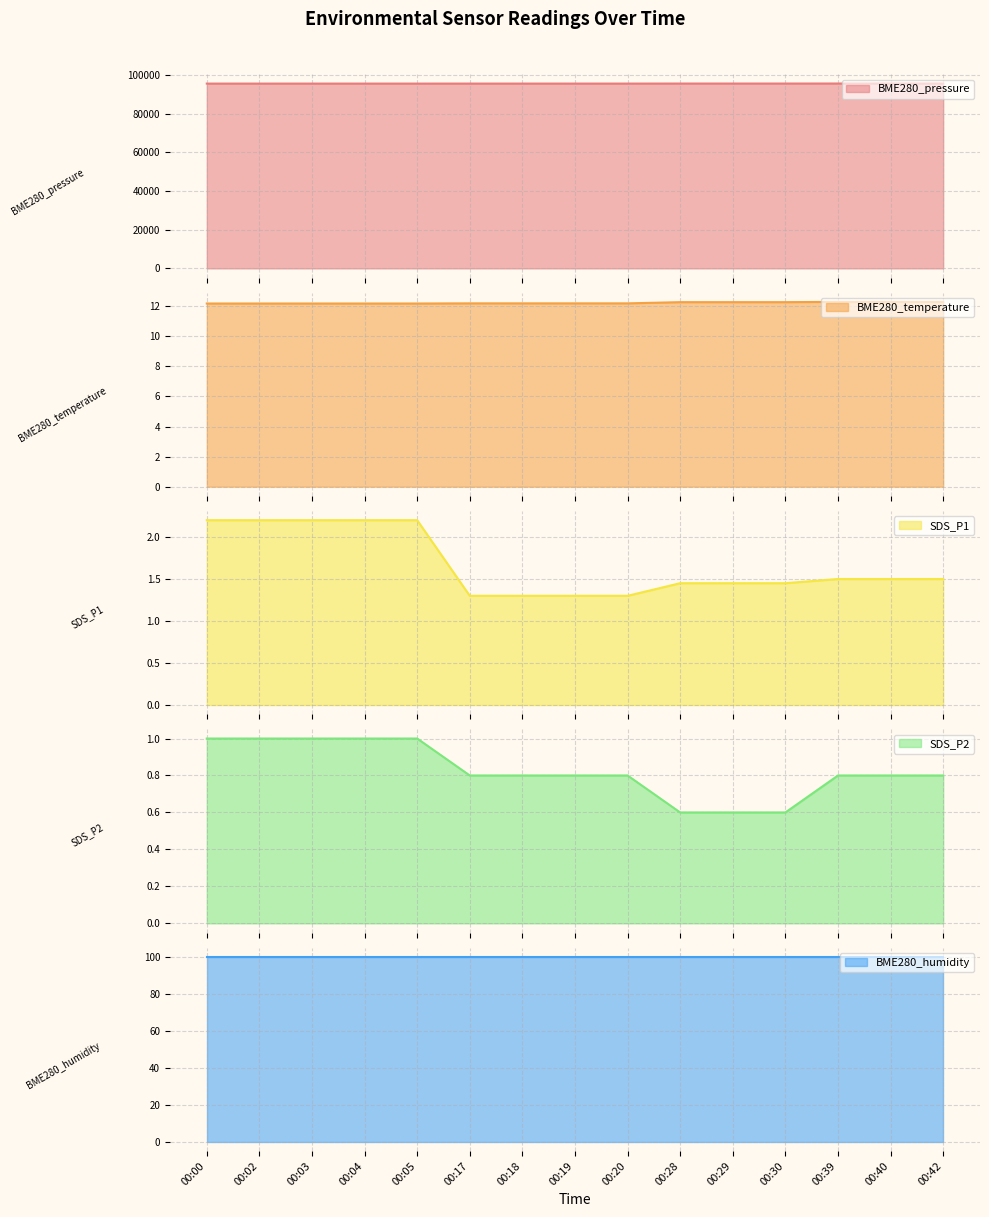

At which label is BME280_temperature closest to 12?

00:00